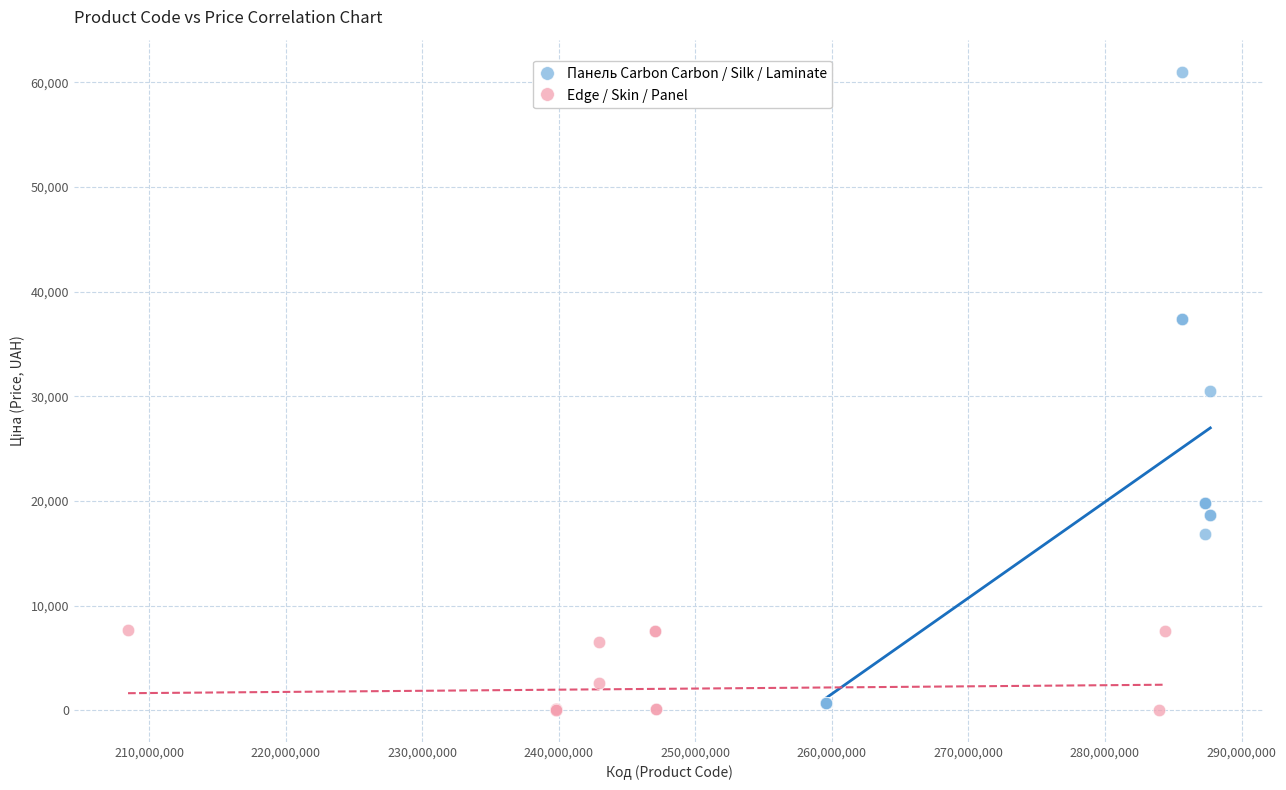

Which series contains the lowest Y value?

Edge / Skin / Panel